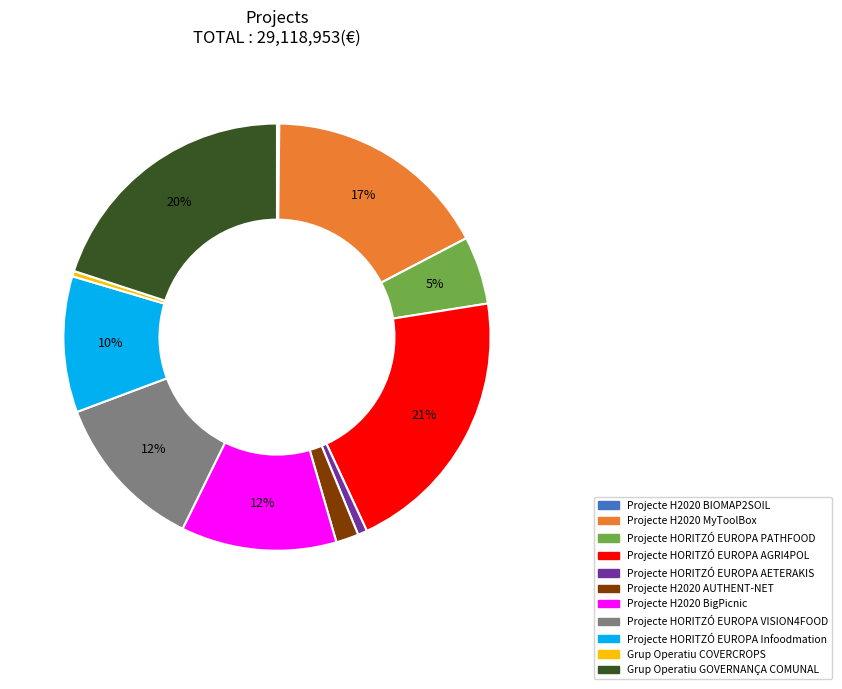

Is it true that Grup Operatiu GOVERNANÇA COMUNAL is 29% of the pie?

False